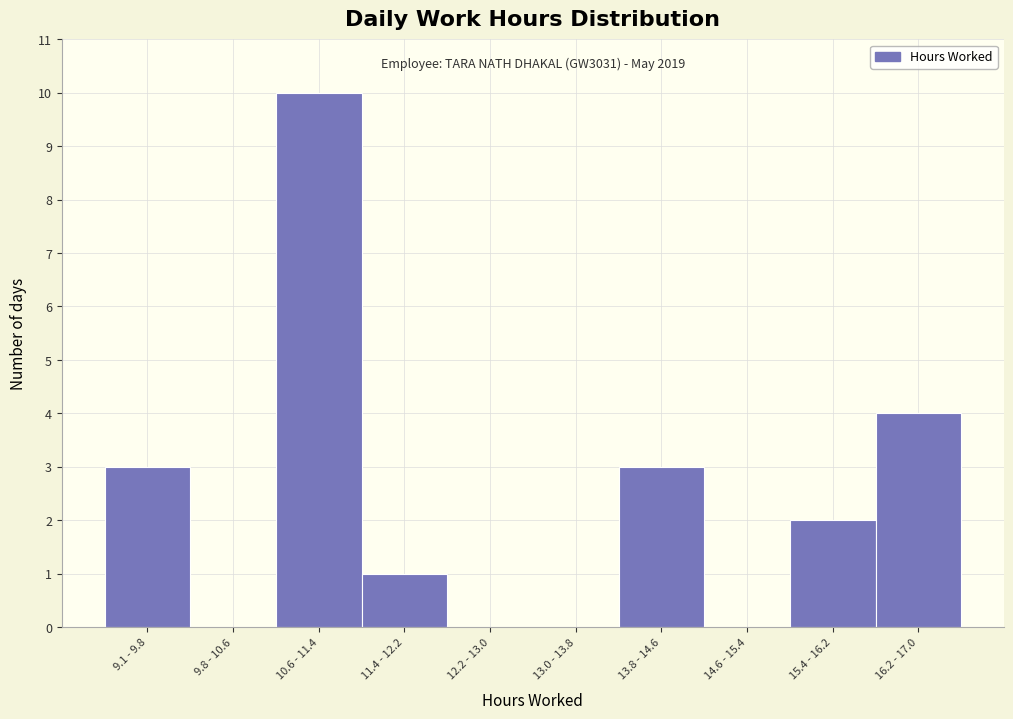

Reading left to right, extract all data points from this chart.

9.1 - 9.8=3	9.8 - 10.6=0	10.6 - 11.4=10	11.4 - 12.2=1	12.2 - 13.0=0	13.0 - 13.8=0	13.8 - 14.6=3	14.6 - 15.4=0	15.4 - 16.2=2	16.2 - 17.0=4